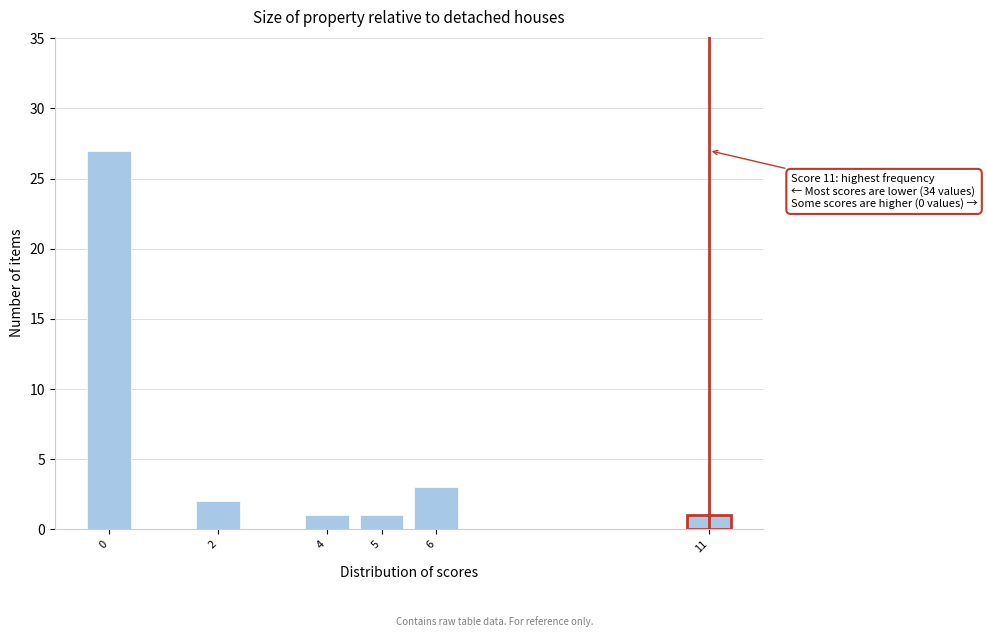

Reading left to right, list all the values displayed in this chart.

0=27	2=2	4=1	5=1	6=3	11=1